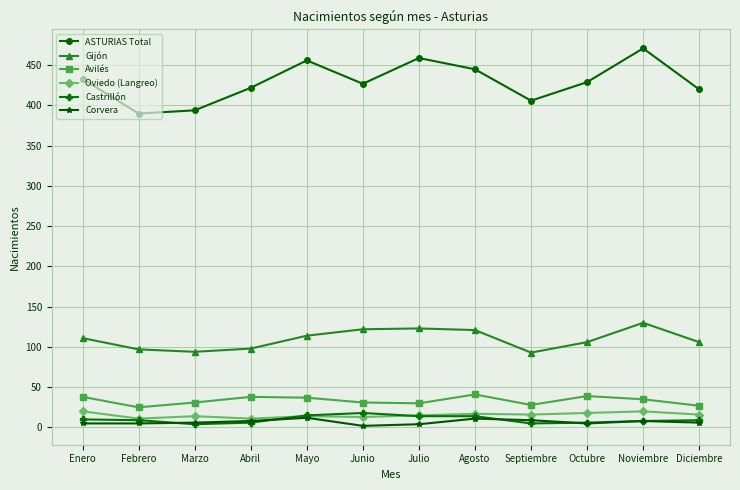

What is the maximum value for Castrillón?

18